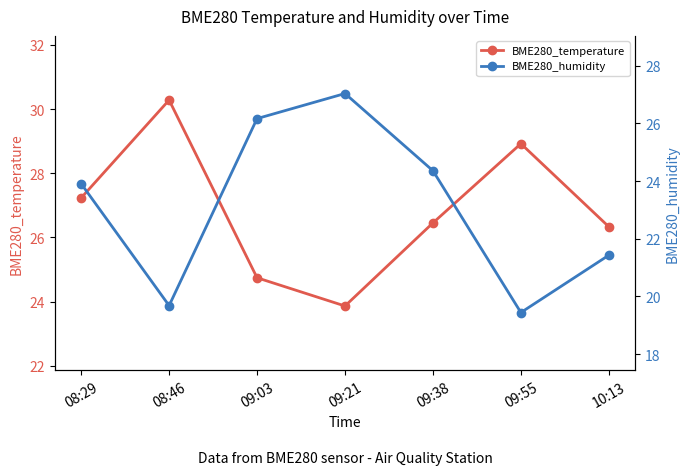

True or false: BME280_humidity has a value of 11.3 at 09:03.

False